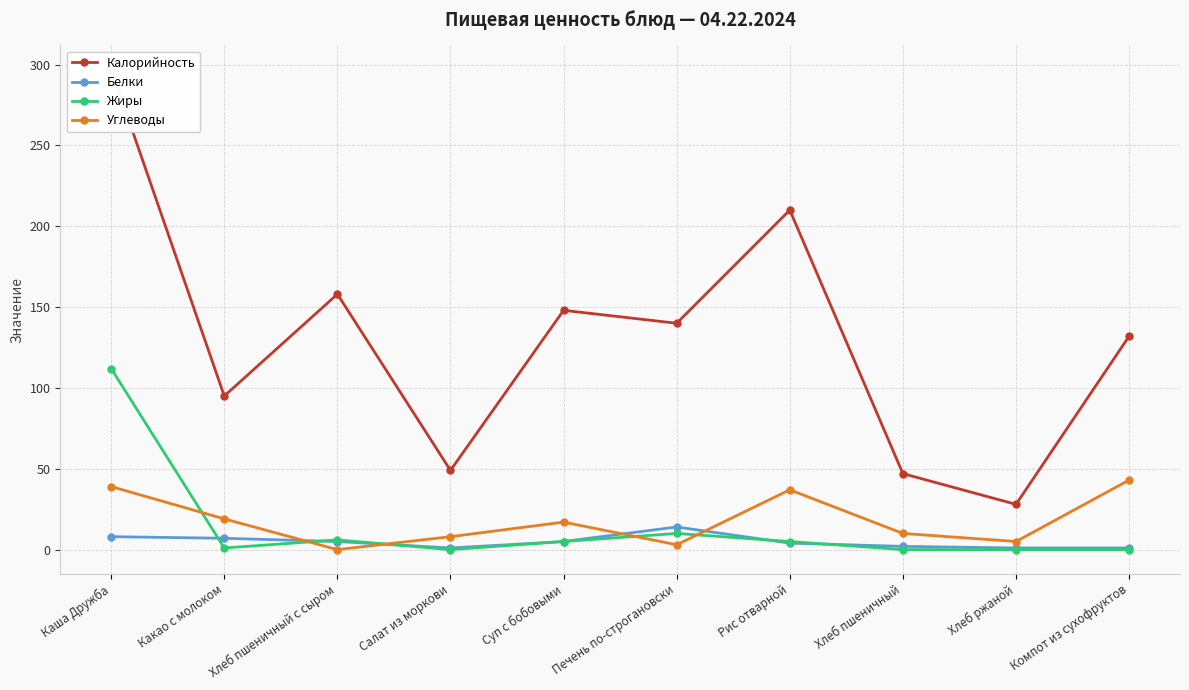

How many series are shown in this chart?

4